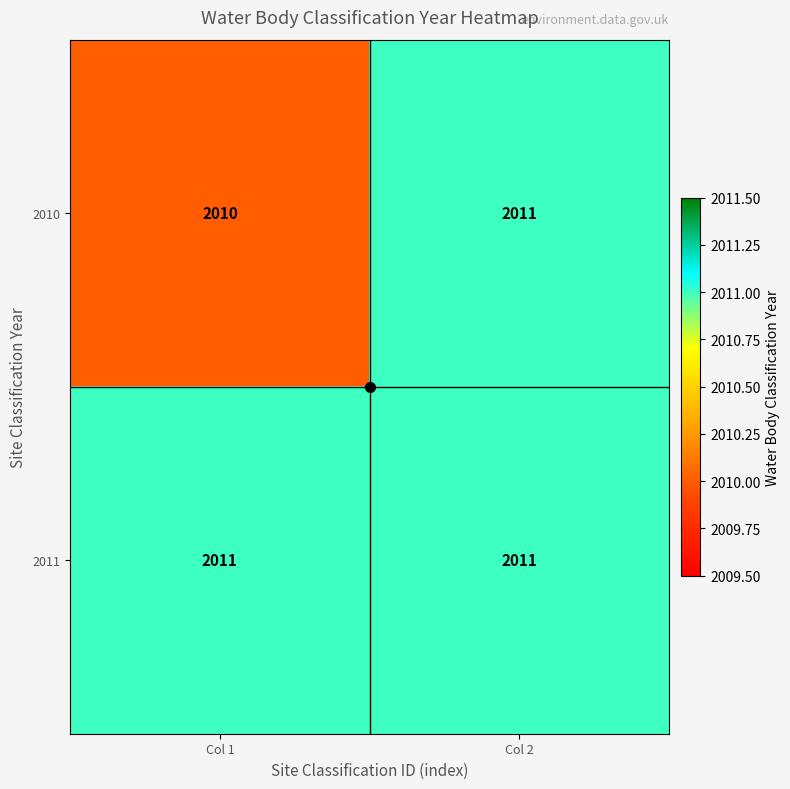

What is the total value across all series at Col 1?

4021